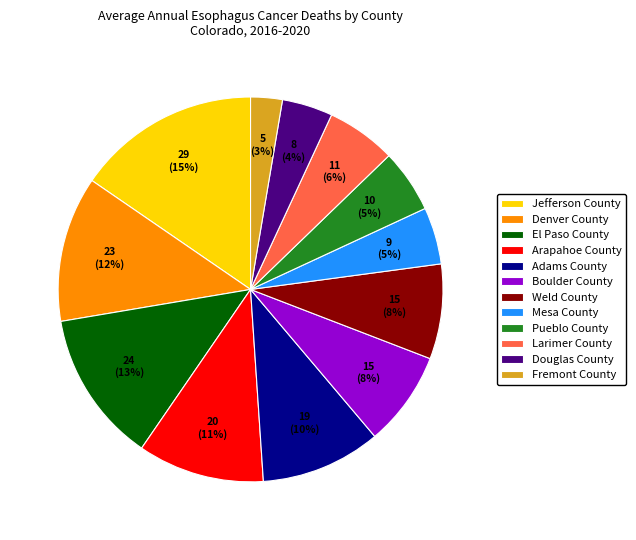

Is it true that Arapahoe County is 1% of the pie?

False